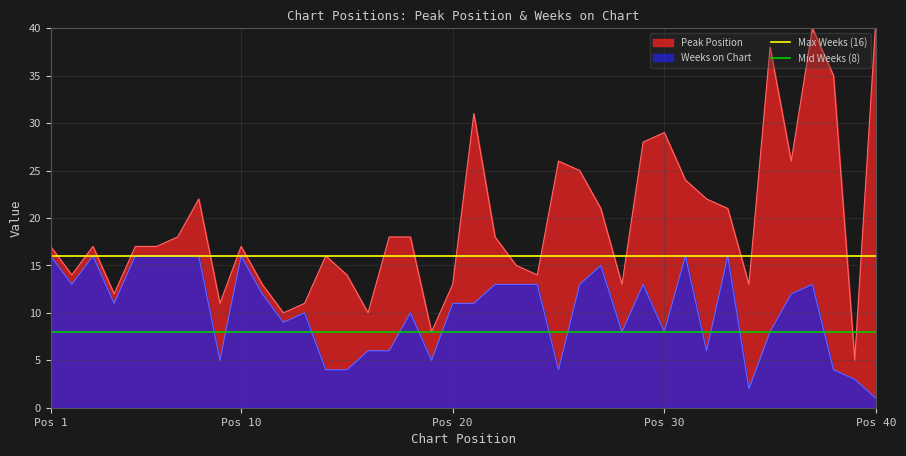

What is the highest value of the Weeks on Chart series?

16